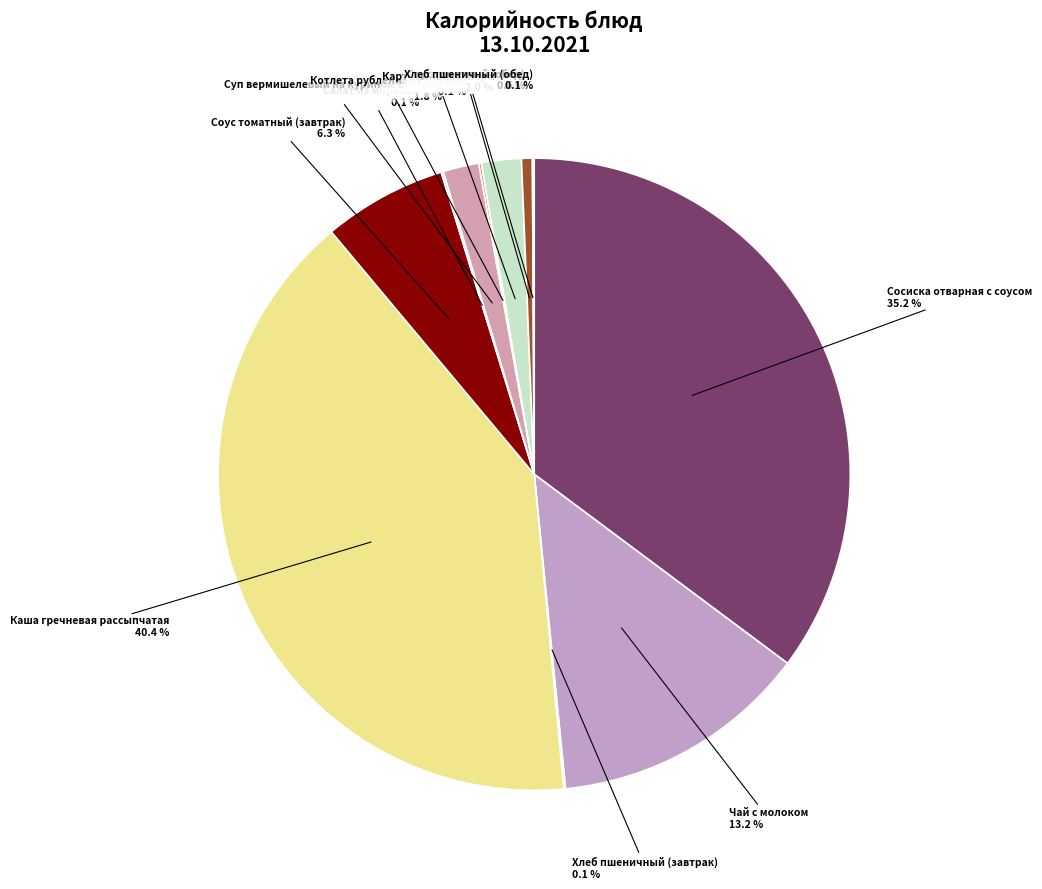

What is the smallest slice in the pie chart?

Хлеб пшеничный (завтрак)